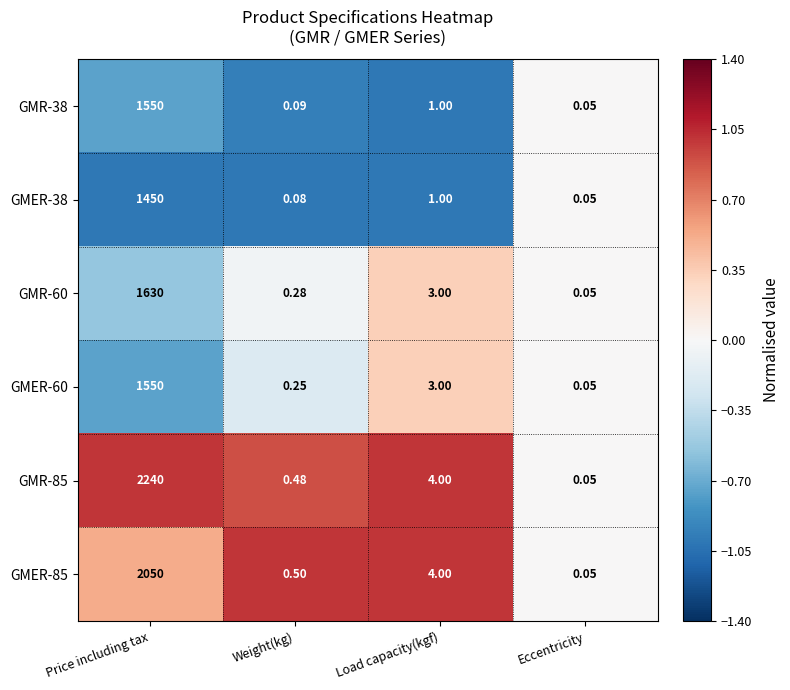

At how many categories does at least one series exceed 0?

4